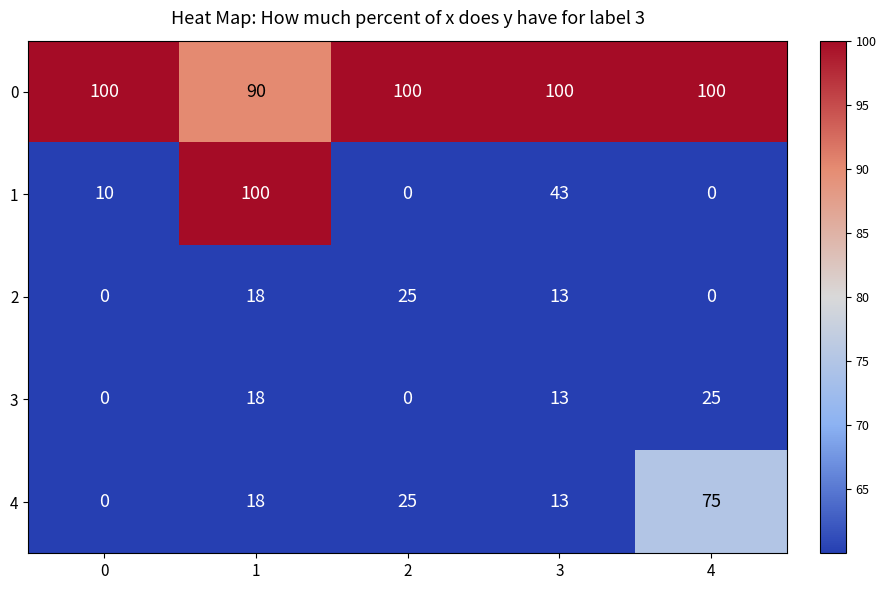

What is the total value across all series at 2?

150